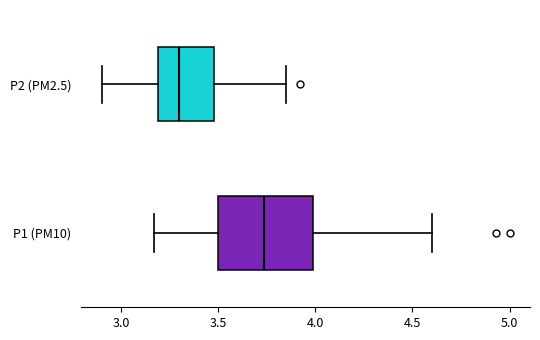

Where is the right edge of the box for P1 (PM10) on the x-axis? The values are not printed on the chart, so give them approximately, as read against the axis.

4.00